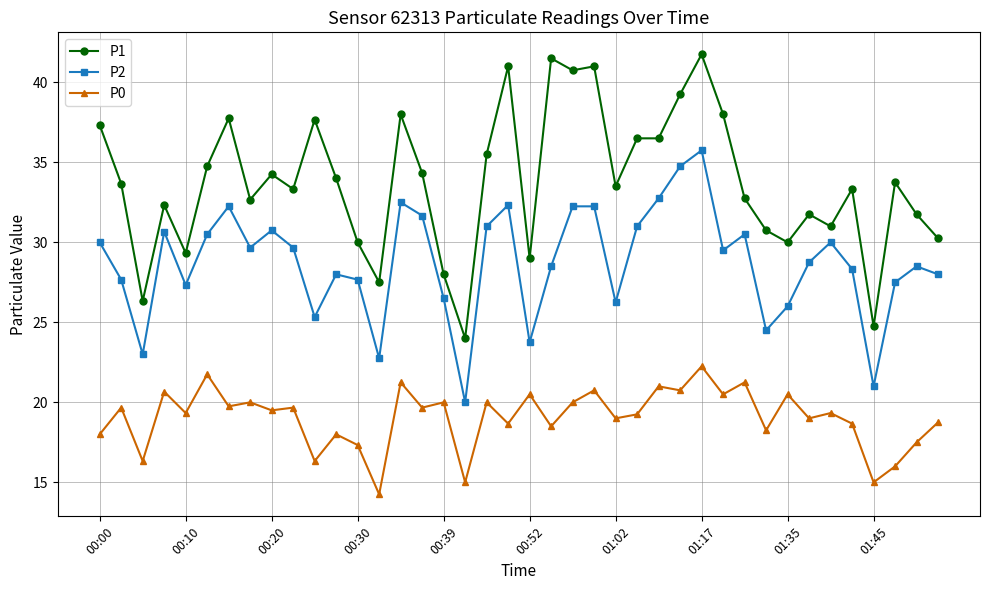

True or false: P0 and P2 cross at least once.

False